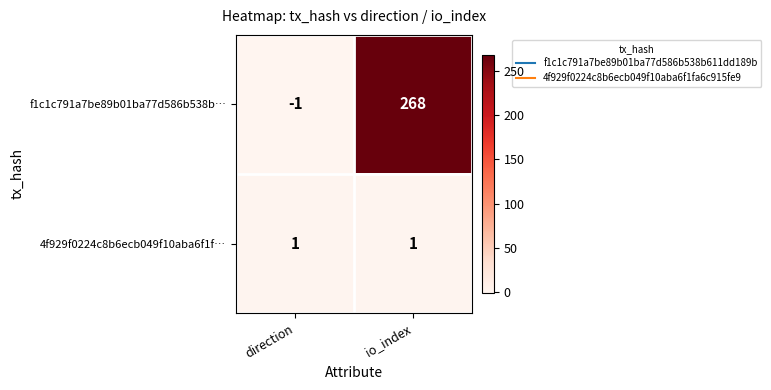

At how many categories does at least one series exceed 75?

1